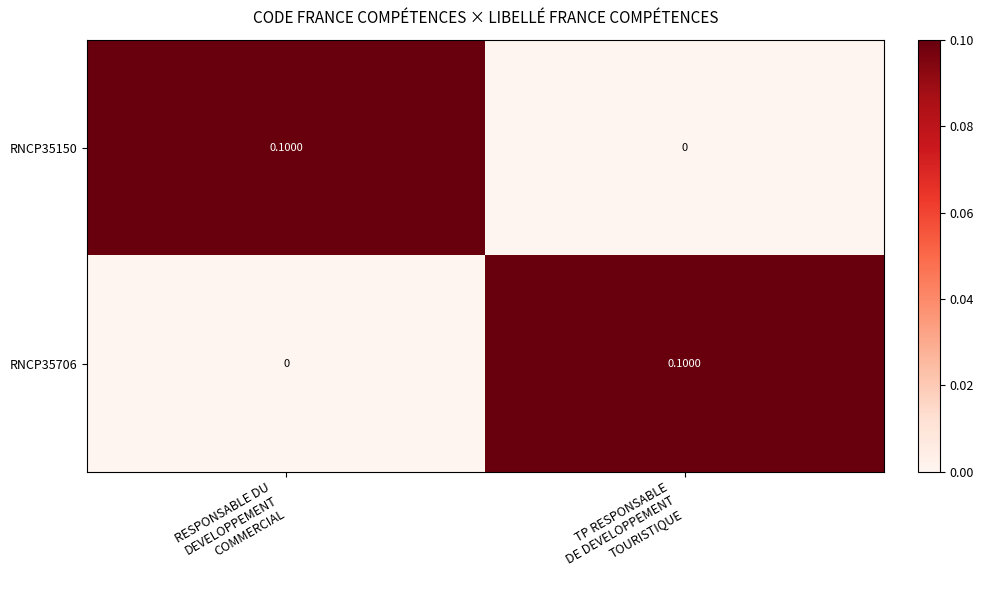

Count the number of categories in the chart.

2